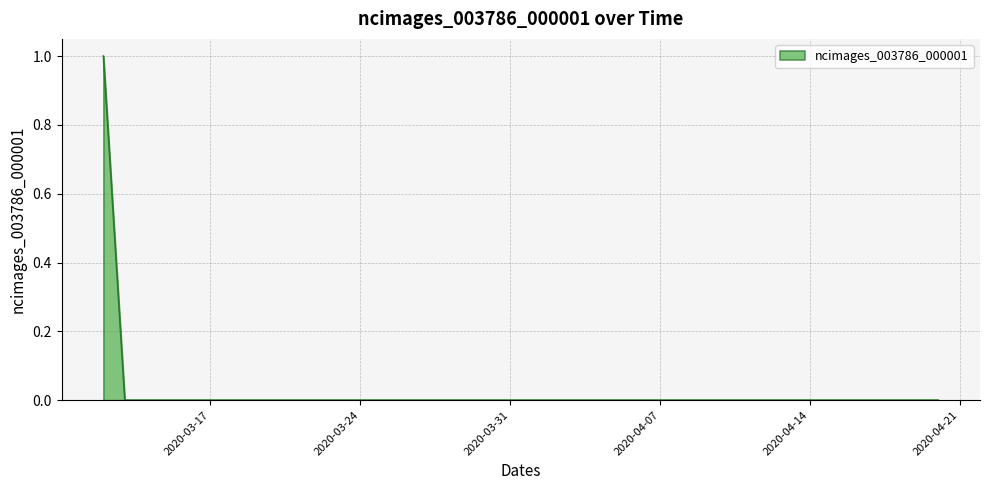

Count the values in the range 0 to 1.

40